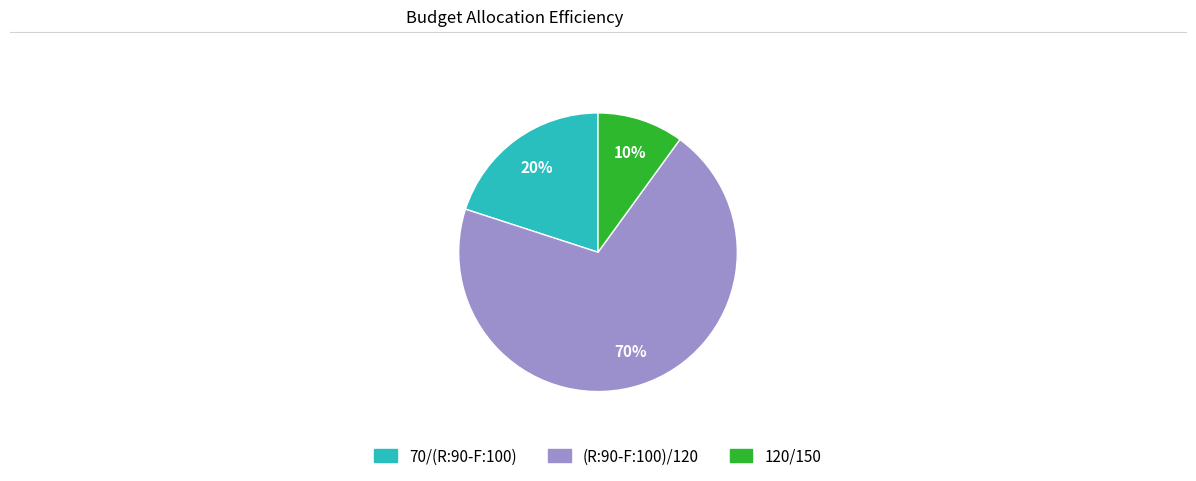

Which category has the smallest portion of the pie?

120/150